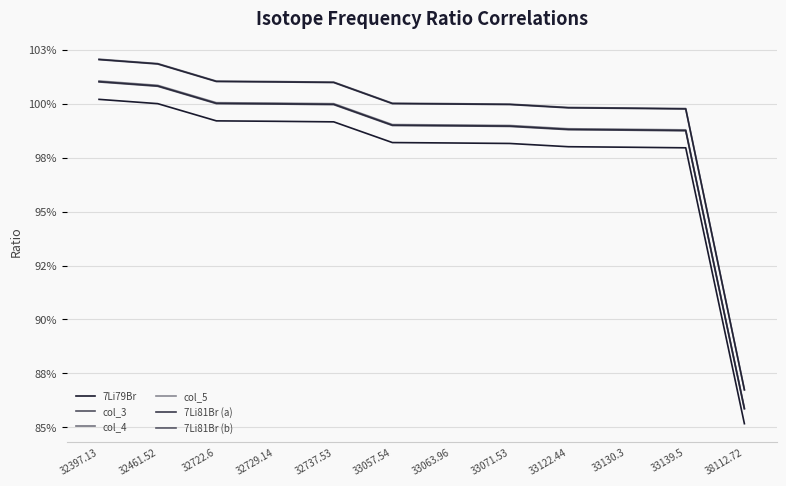

What is the total value across all series at 33071.53?

5.9